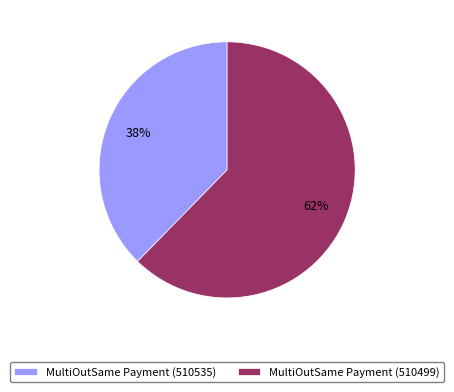

Which category has the smallest portion of the pie?

MultiOutSame Payment (510535)